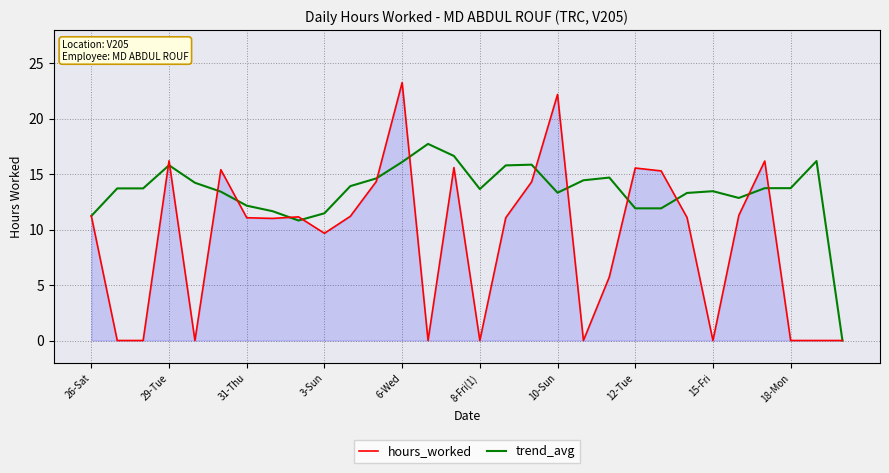

What is the maximum value for hours_worked?

23.2